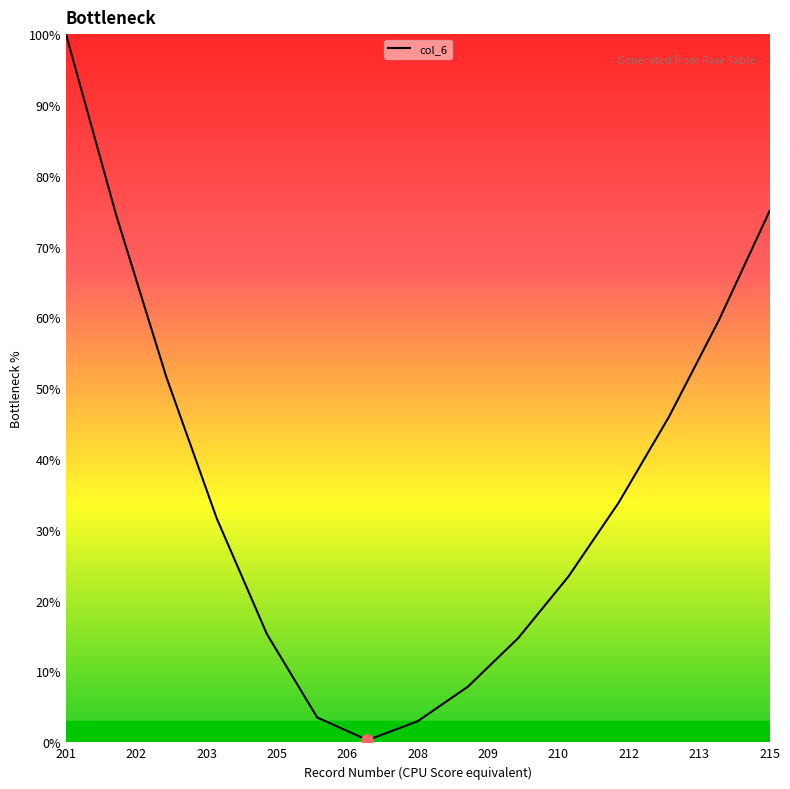

What is the greatest value displayed?

100.0